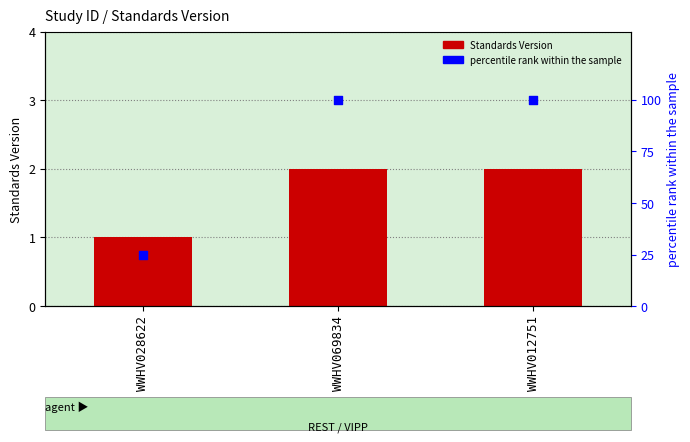

Which series has the largest total across all categories?

percentile rank within the sample